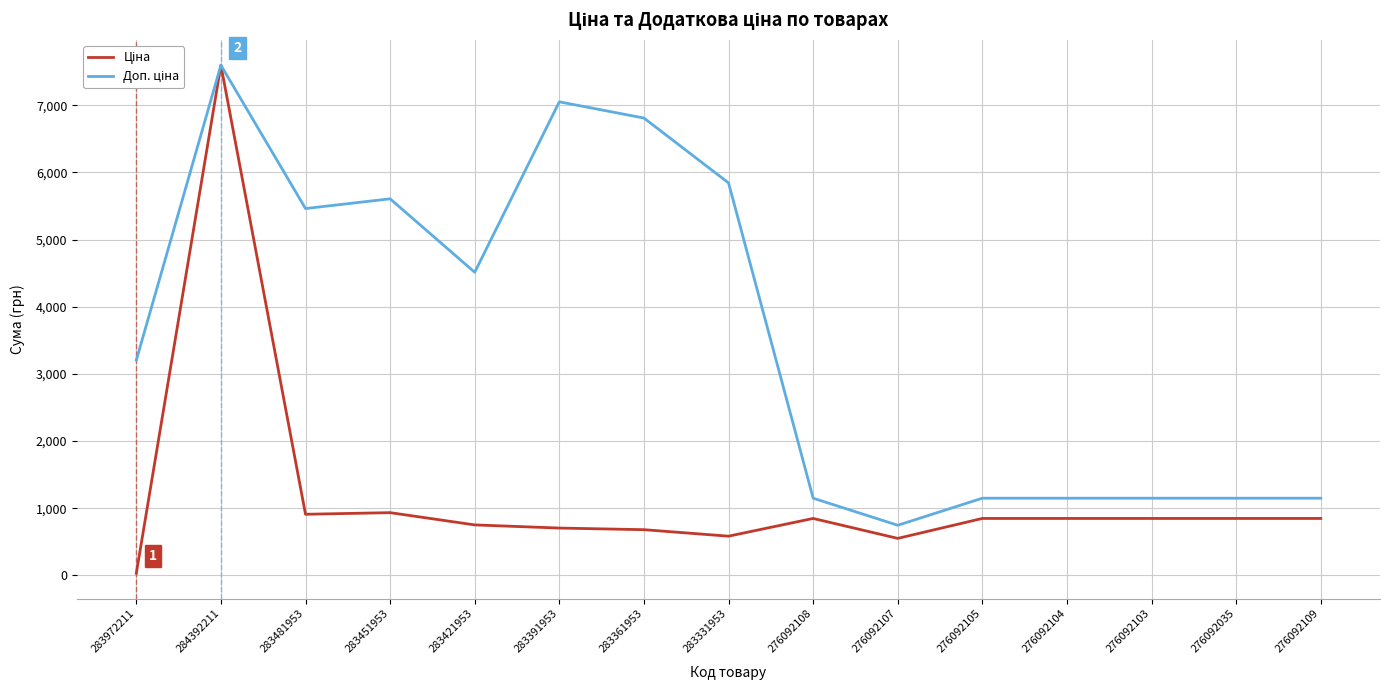

What is the greatest value displayed?

7596.5